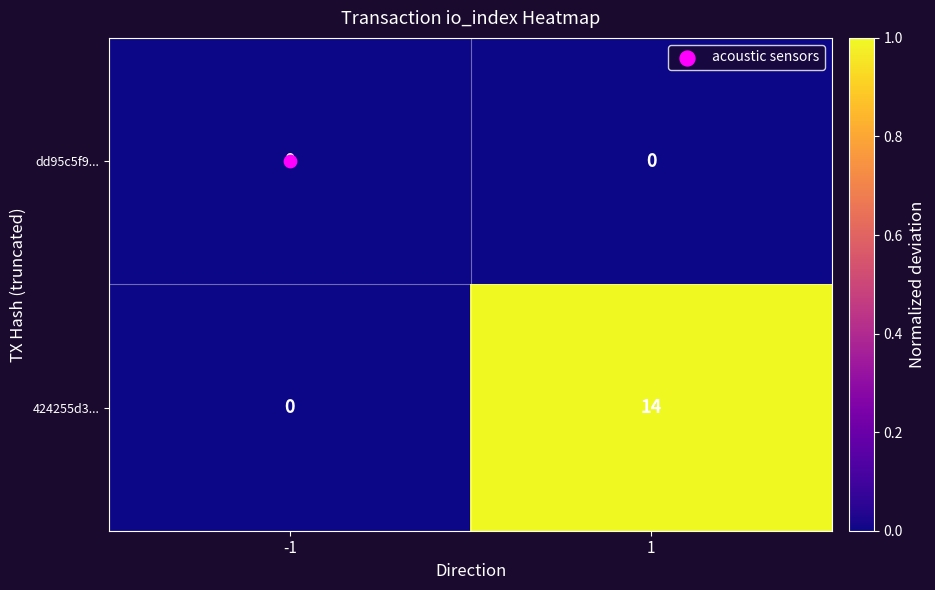

True or false: 424255d3... has a value of 14 at 1.

True